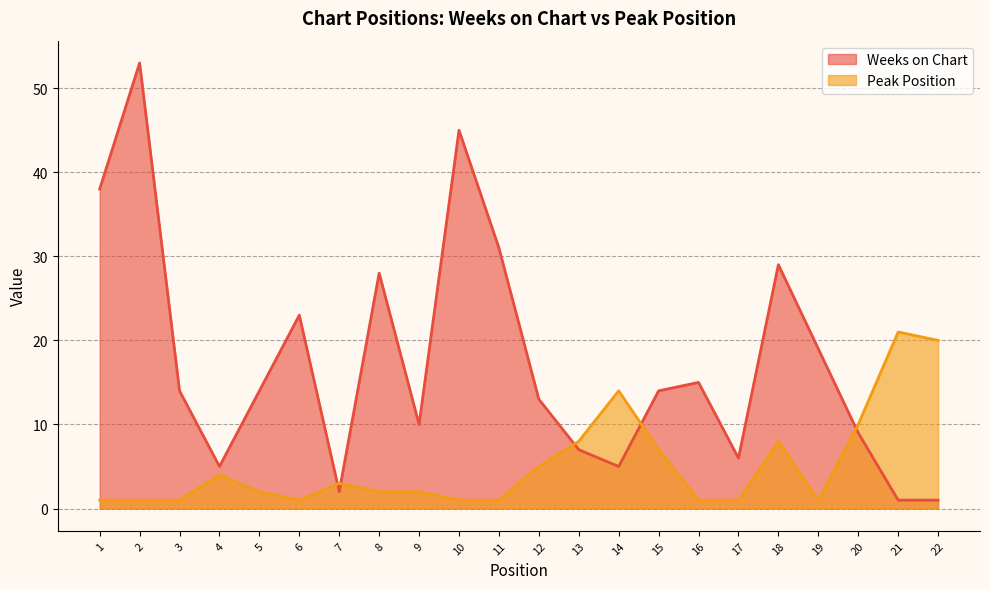

Reading left to right, extract all data points from this chart.

Weeks on Chart: 38	53	14	5	14	23	2	28	10	45	31	13	7	5	14	15	6	29	19	9	1	1
Peak Position: 1	1	1	4	2	1	3	2	2	1	1	5	8	14	7	1	1	8	1	10	21	20